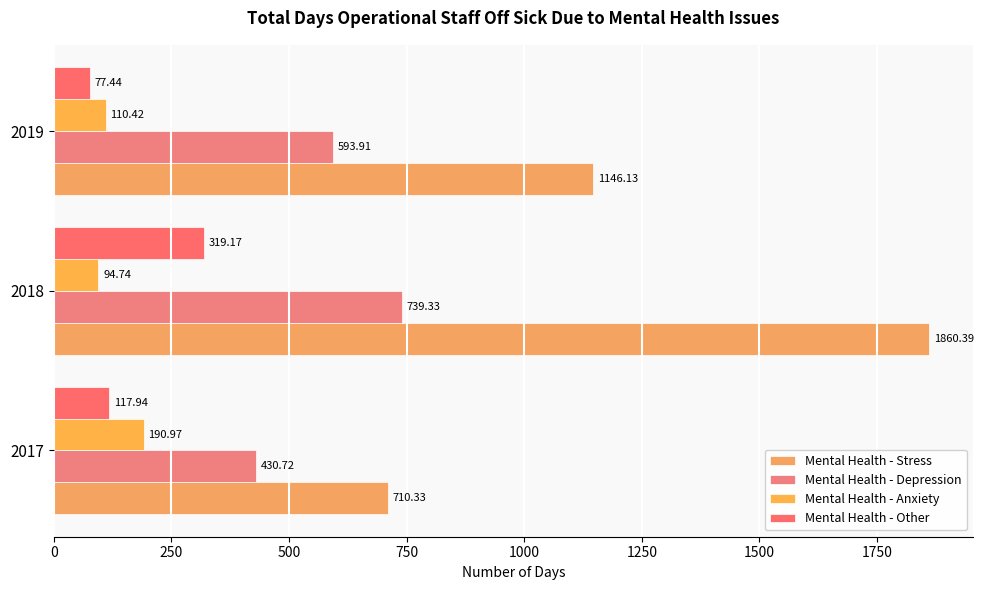

Which series has the largest total across all categories?

Mental Health - Stress